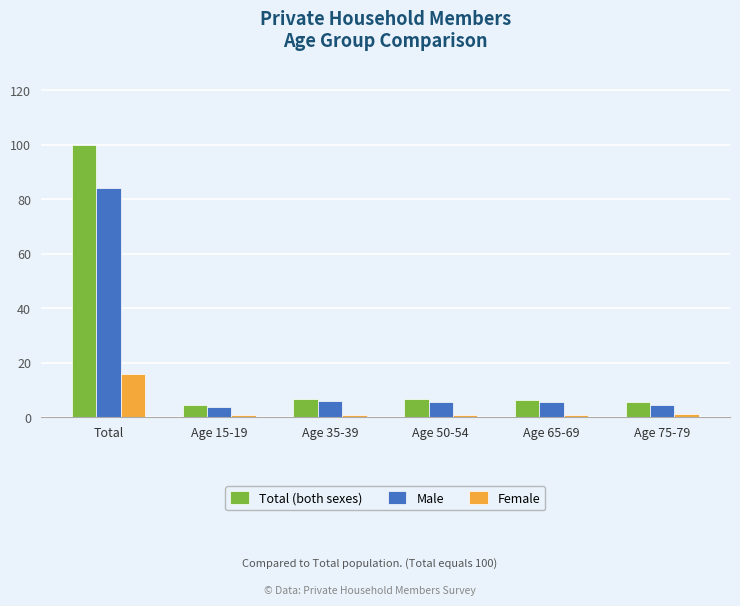

At which category is the sum across all series the highest?

Total